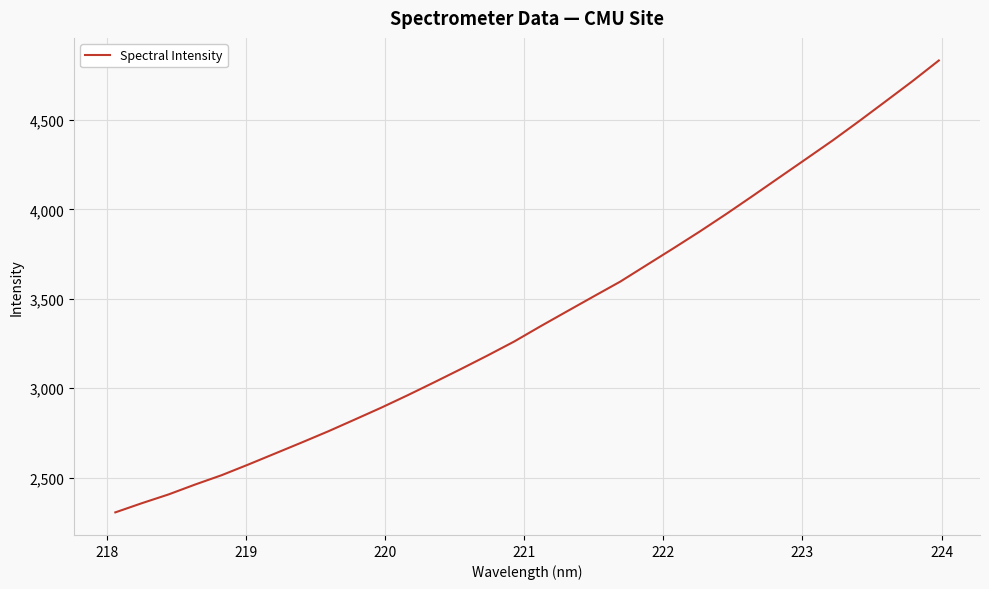

What is the minimum value shown in the chart?

2305.4